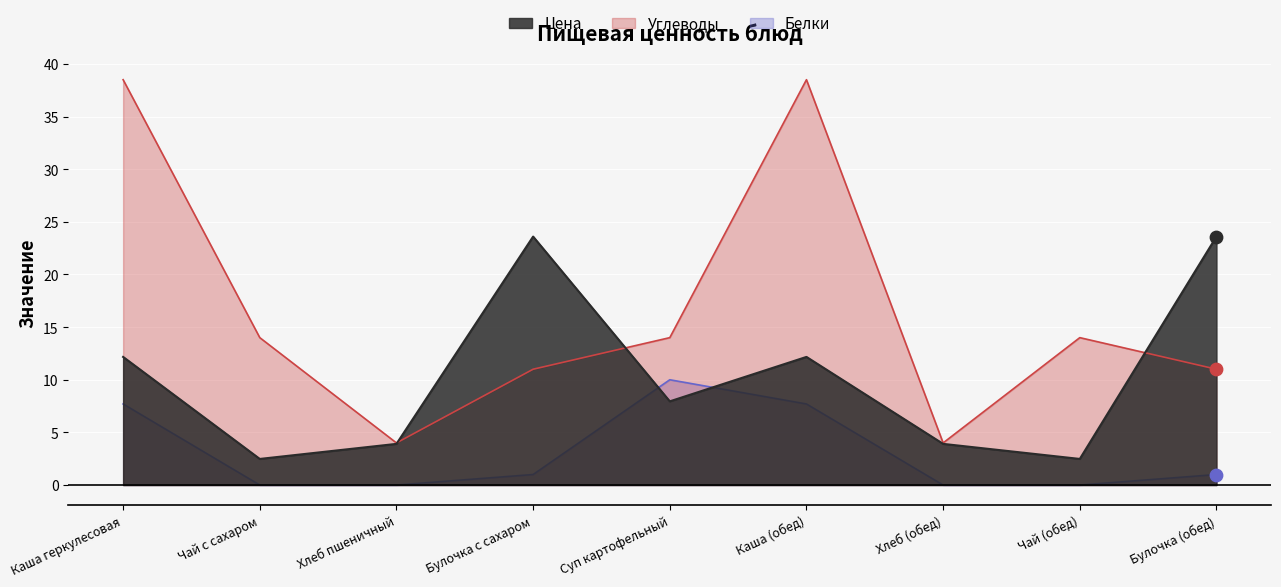

Which series has the widest spread of Y values?

Углеводы